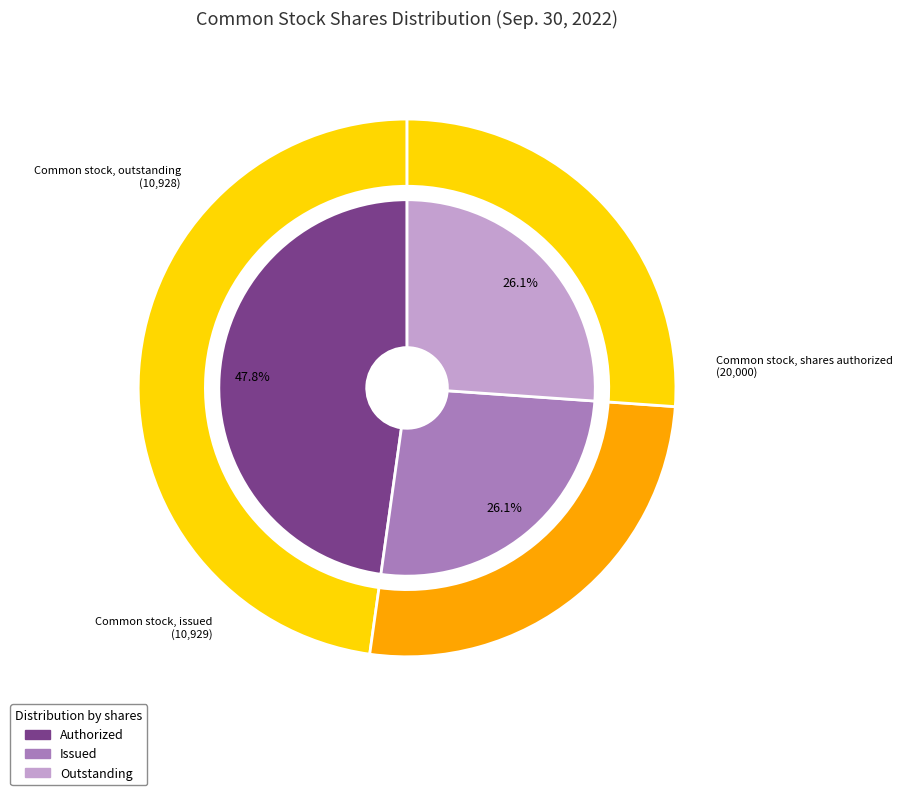

Is Common stock, outstanding the majority of the pie?

No